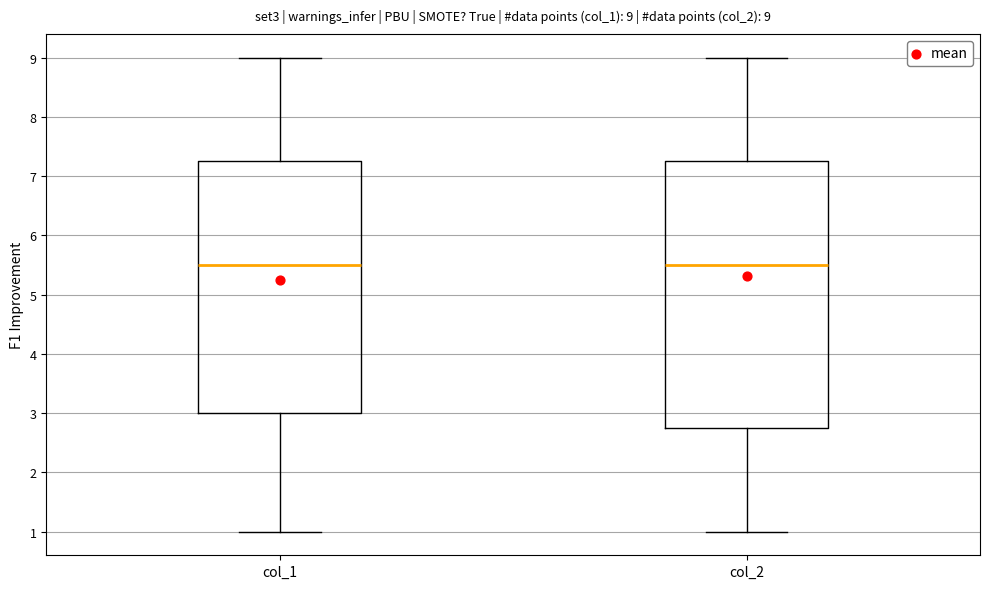

Which box is the tallest, from its lower edge to its upper edge?

col_2